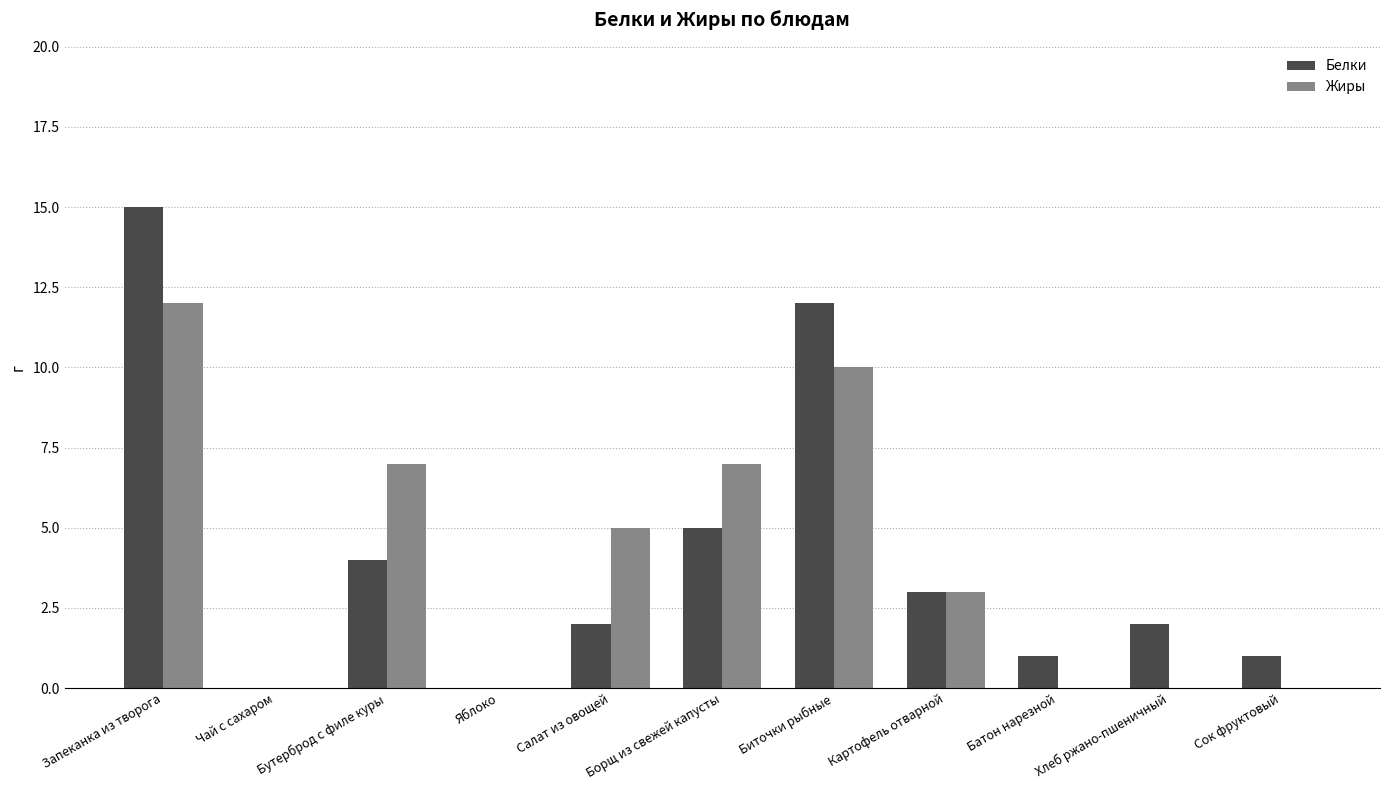

Reading left to right, list all the values displayed in this chart.

Белки: Запеканка из творога=15	Чай с сахаром=0	Бутерброд с филе куры=4	Яблоко=0	Салат из овощей=2	Борщ из свежей капусты=5	Биточки рыбные=12	Картофель отварной=3	Батон нарезной=1	Хлеб ржано-пшеничный=2	Сок фруктовый=1
Жиры: Запеканка из творога=12	Чай с сахаром=0	Бутерброд с филе куры=7	Яблоко=0	Салат из овощей=5	Борщ из свежей капусты=7	Биточки рыбные=10	Картофель отварной=3	Батон нарезной=0	Хлеб ржано-пшеничный=0	Сок фруктовый=0